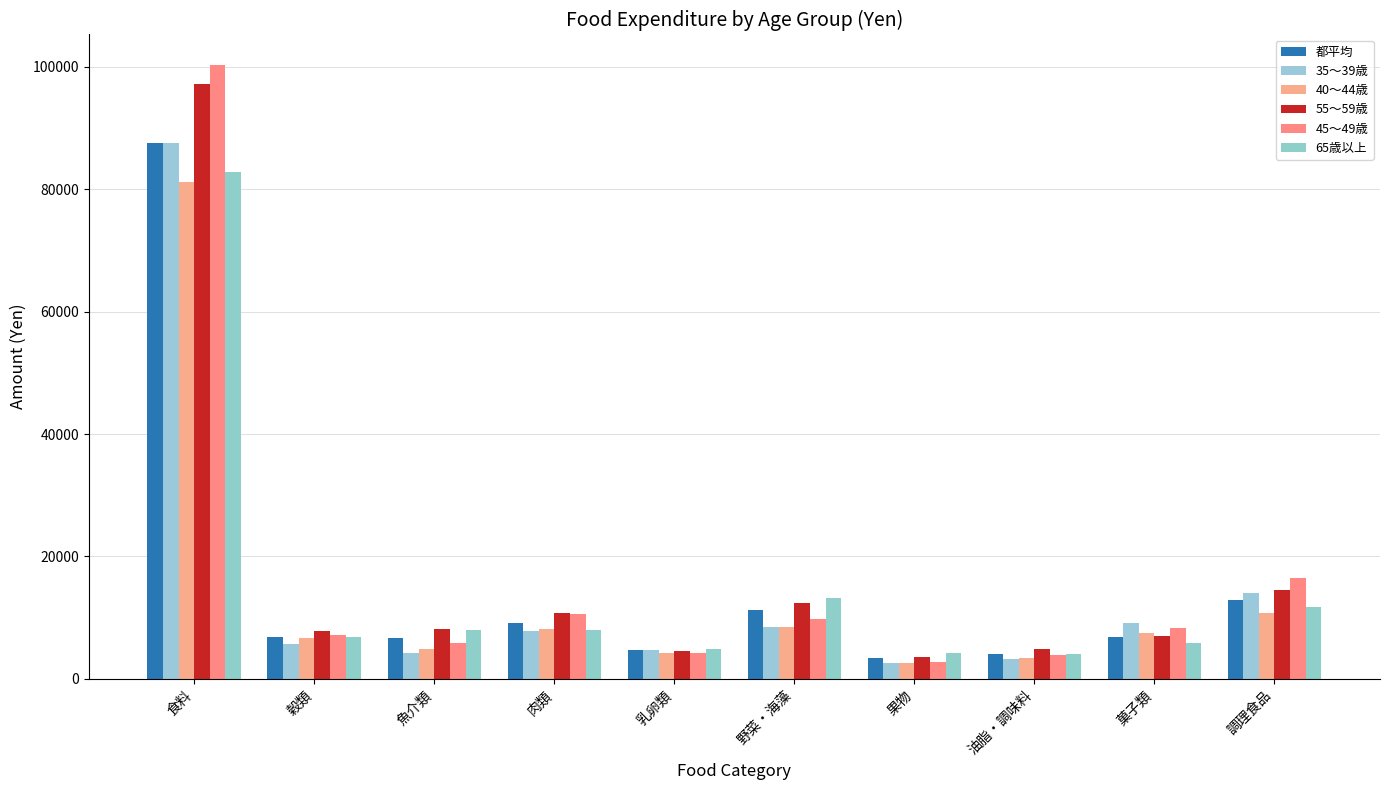

What is the difference between the highest and lowest values at 野菜・海藻?

4796